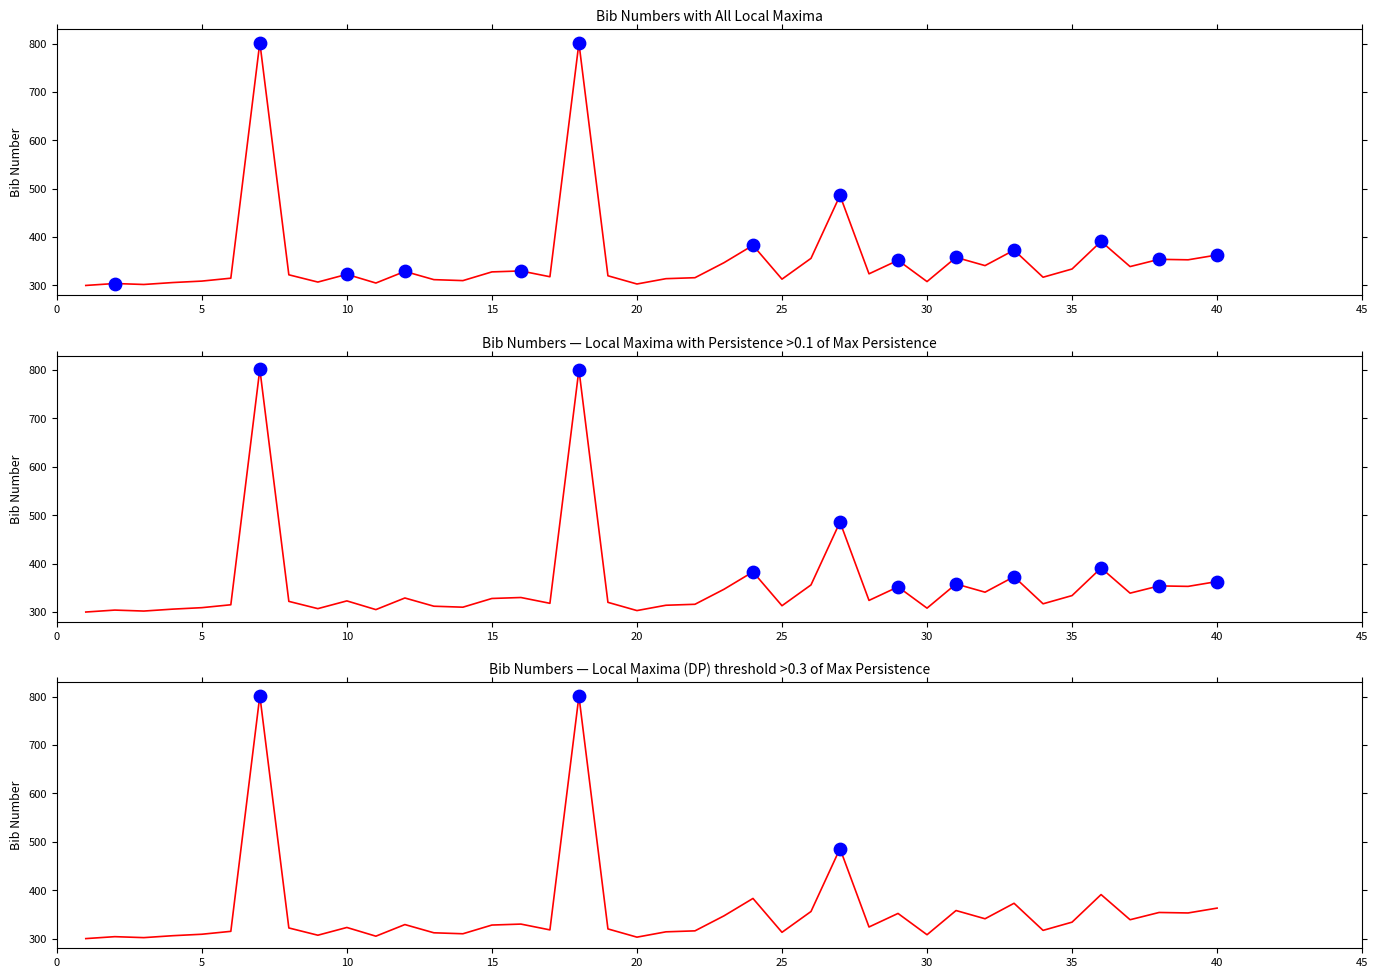

What is the change in value from 9 to 17?

+11